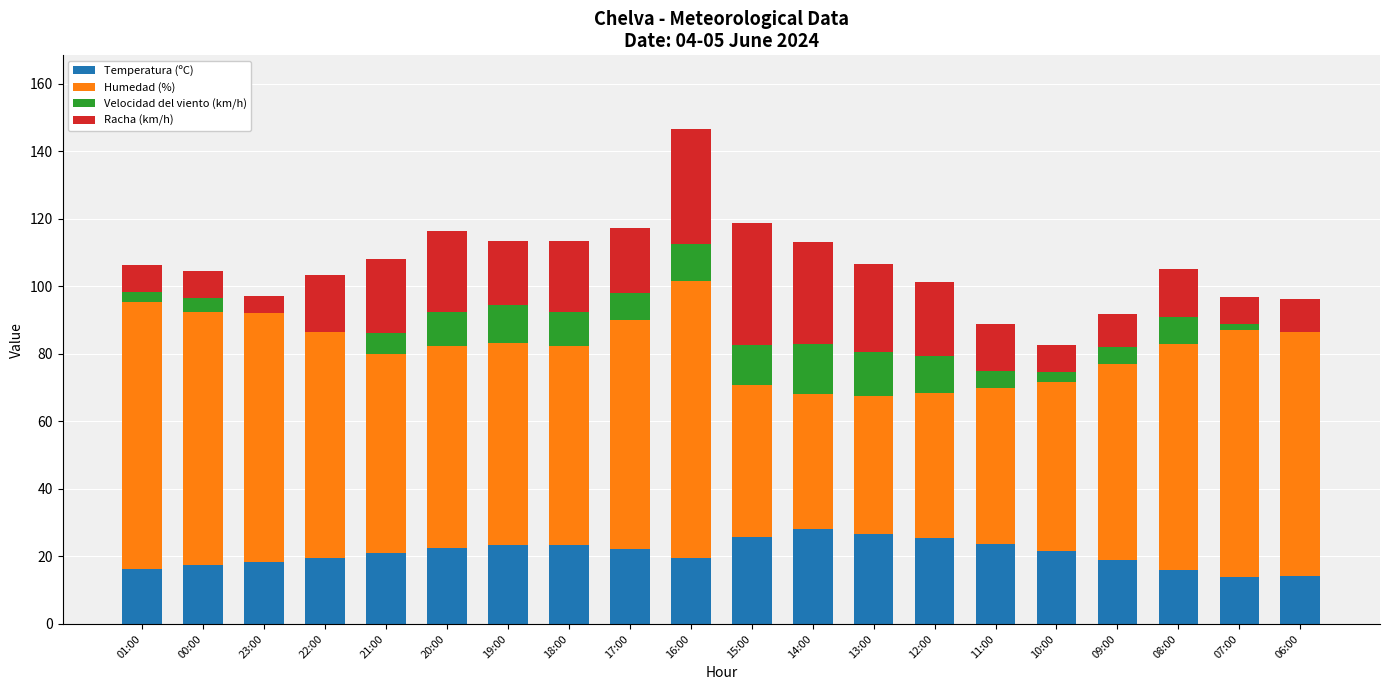

At which category is the sum across all series the highest?

16:00